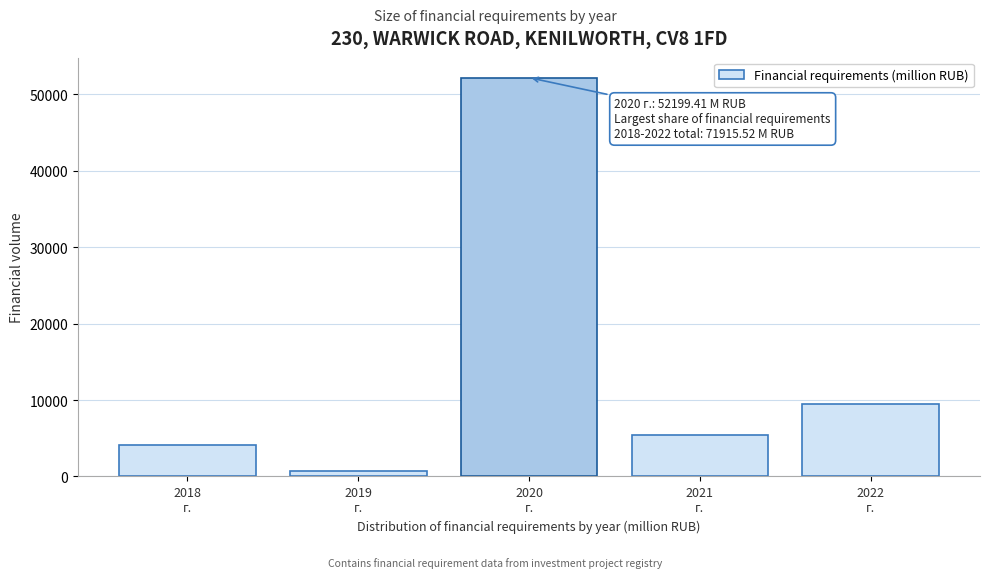

Reading left to right, what are all the values shown in this chart?

4064.2	683.9	52199.4	5479.1	9488.9